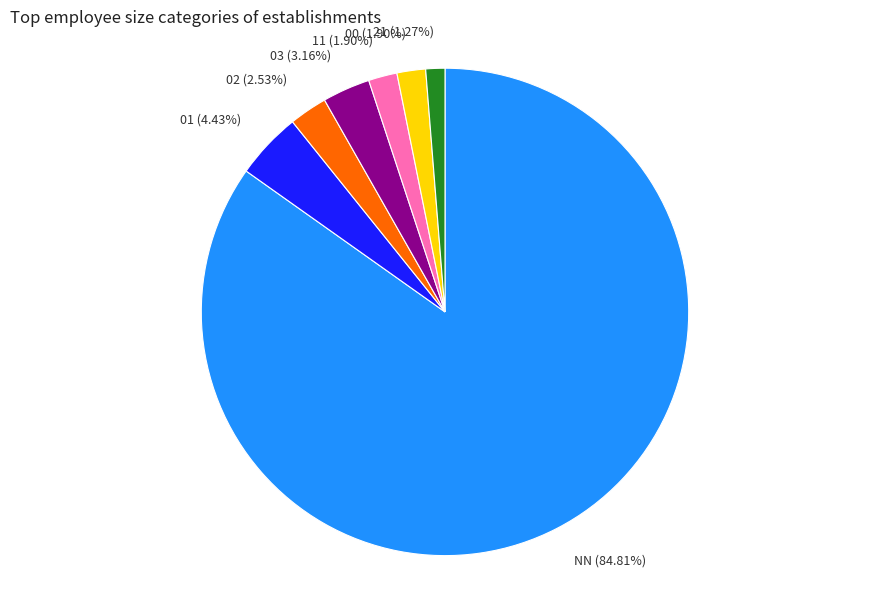

True or false: 21 accounts for 11% of the total.

False